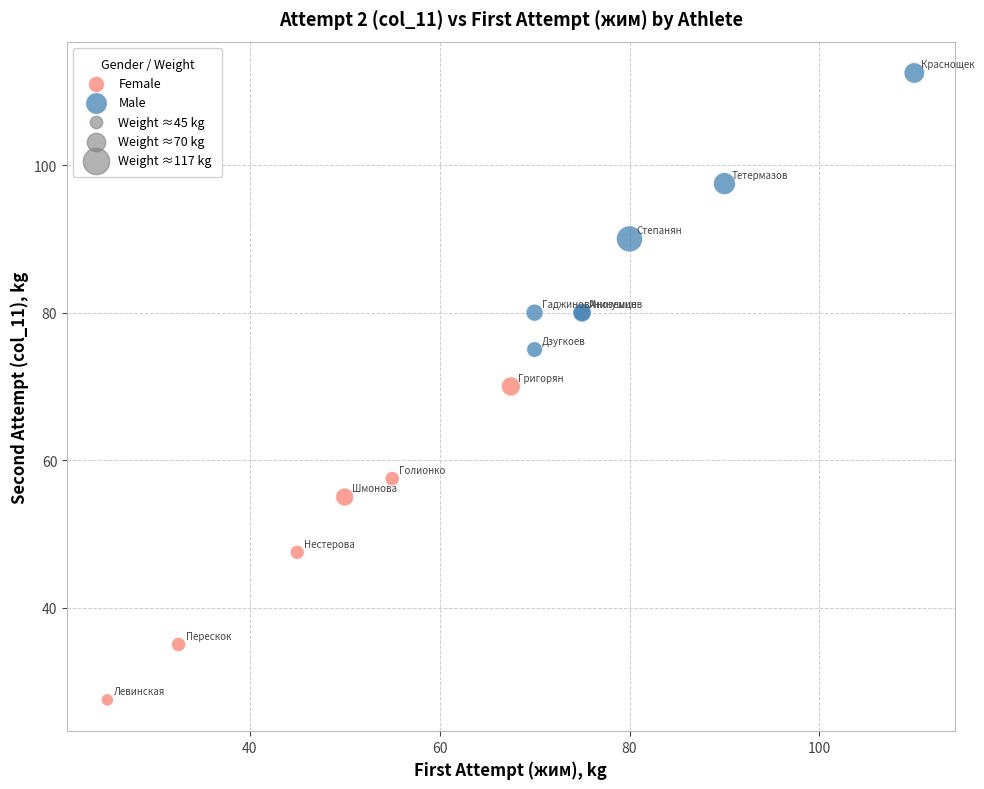

Which series contains the highest Y value?

Male